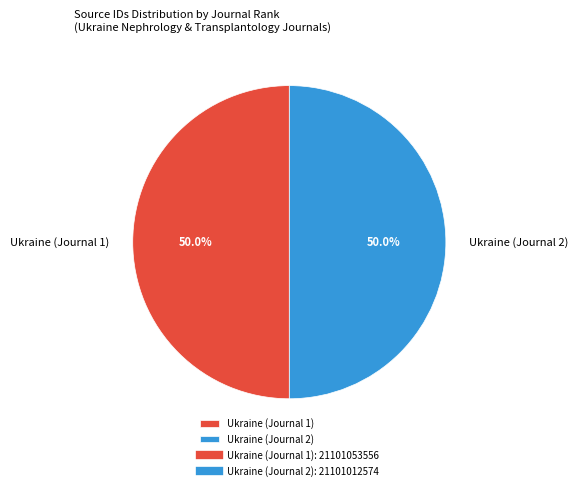

How much of the chart is everything except Ukraine (Journal 2)?

50.0%